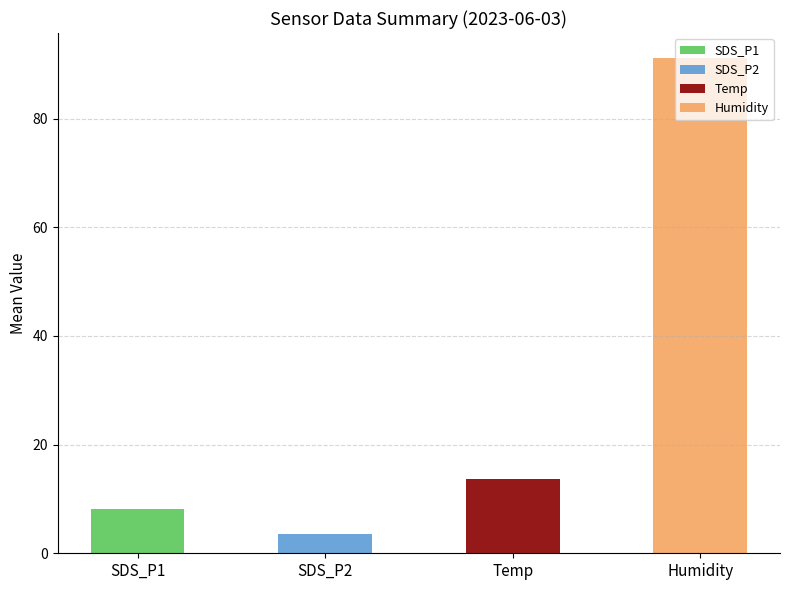

What is the total value across all series at SDS_P1?

8.2